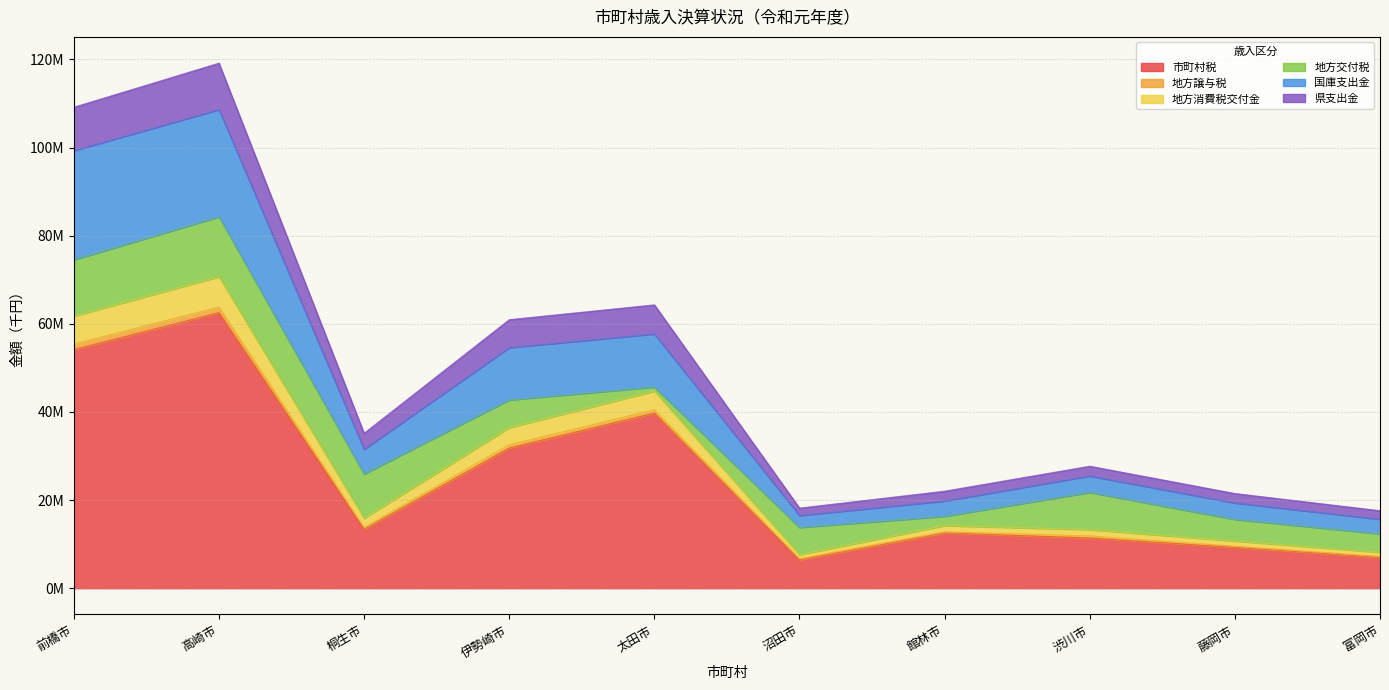

Is the value of 国庫支出金 at 館林市 greater than the value of 地方消費税交付金 at 館林市?

Yes